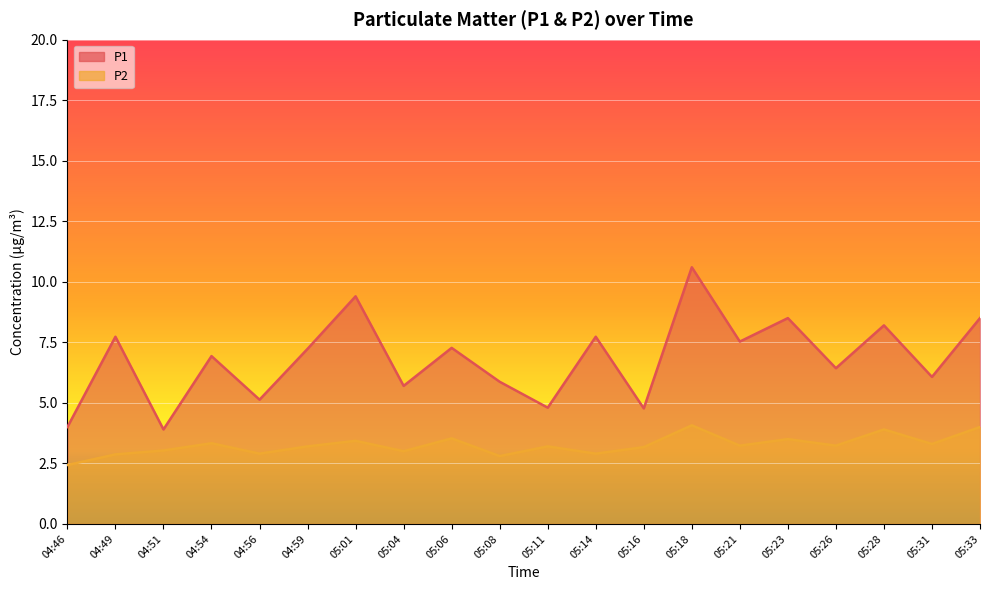

What is the difference between the maximum and minimum values in the P1 series?

6.7